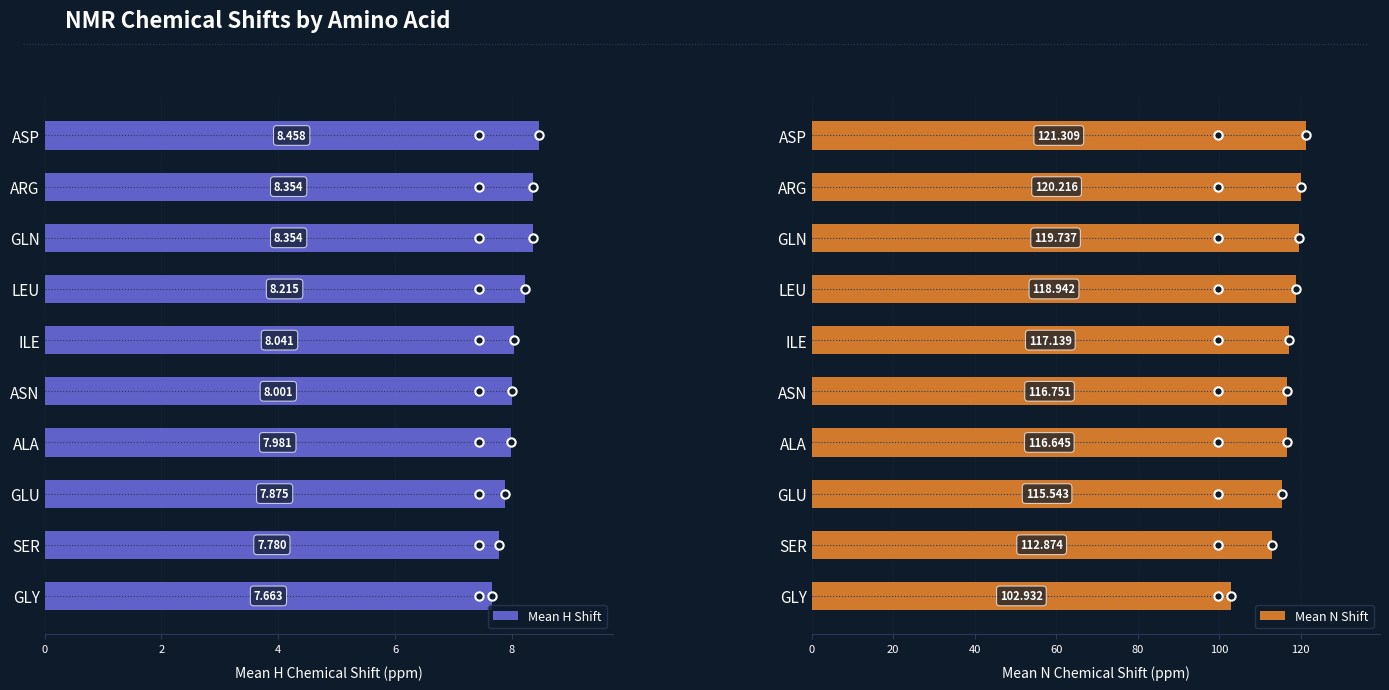

What is the total value across all series at GLY?

110.6